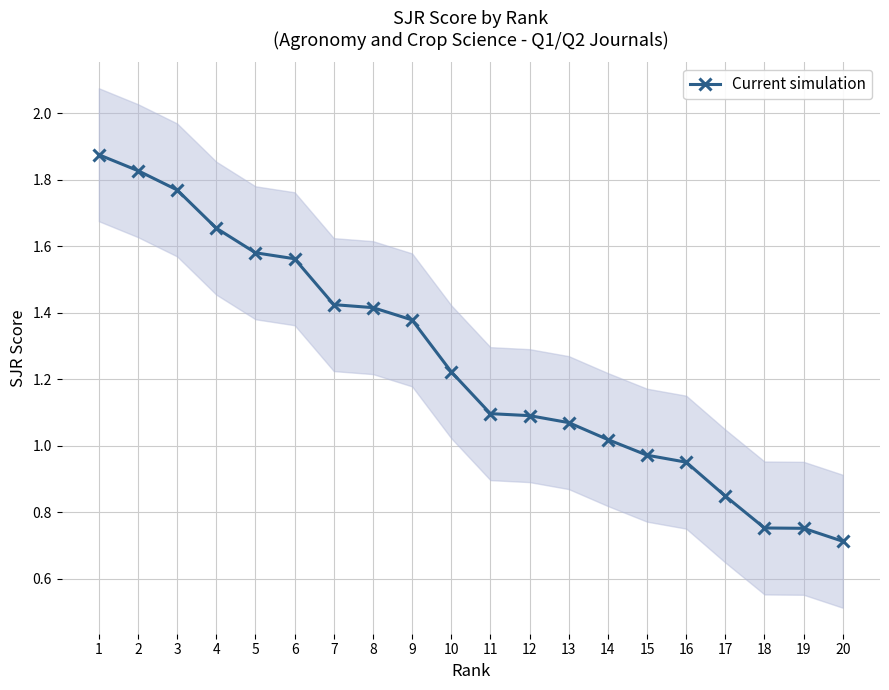

Is it true that the value at 14 is 0.3?

False